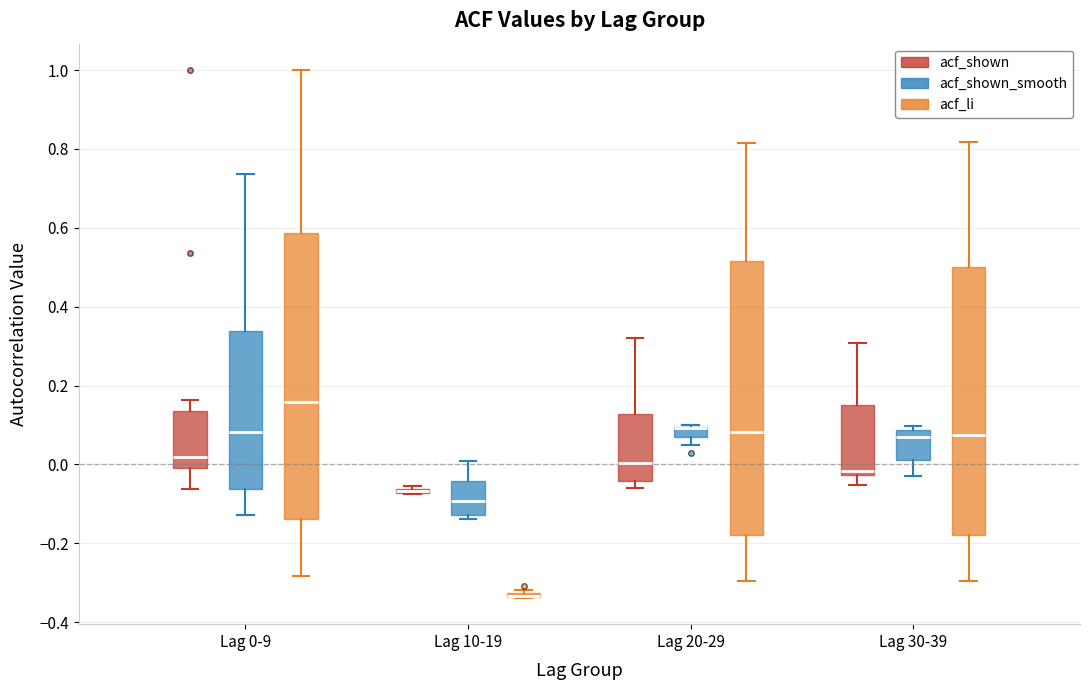

Comparing the boxes themselves (not the whiskers), which one is the tallest?

Lag 0-9 (acf_li)